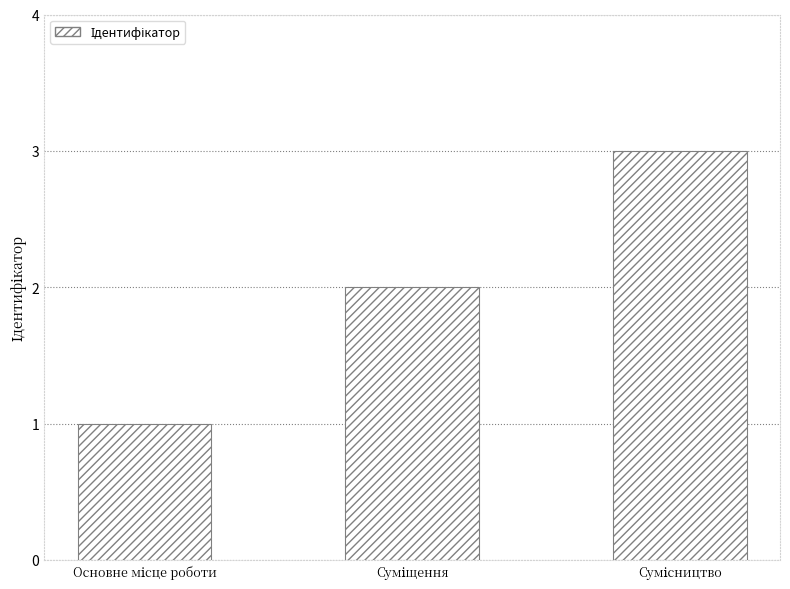

What is the maximum value shown in the chart?

3